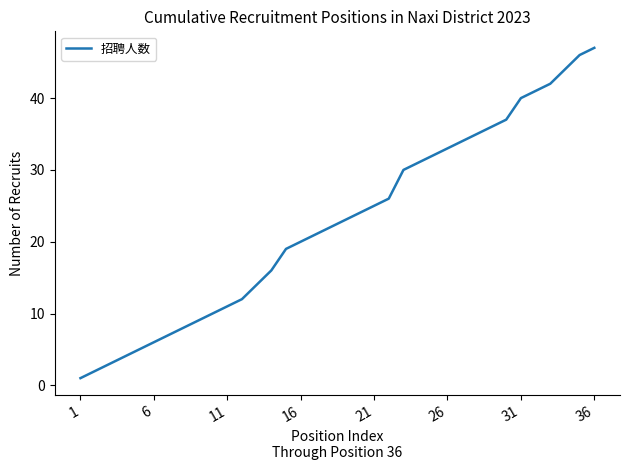

What is the greatest value displayed?

47